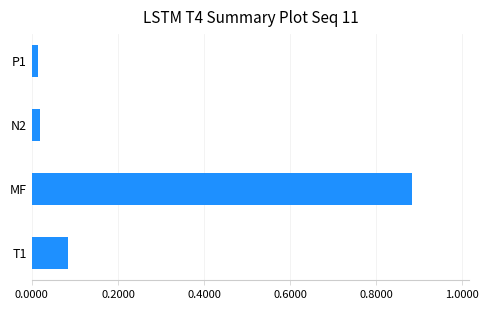

The value at MF is 0.2. True or false?

False